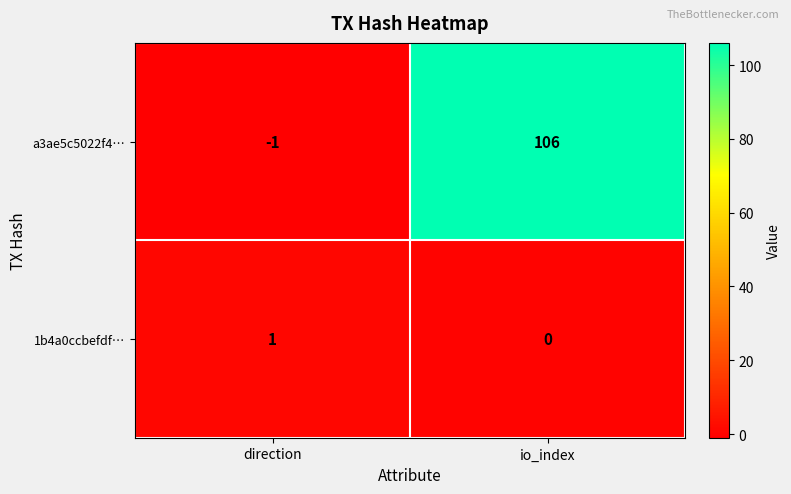

The value of 1b4a0ccbefdf… at io_index is 0. True or false?

True